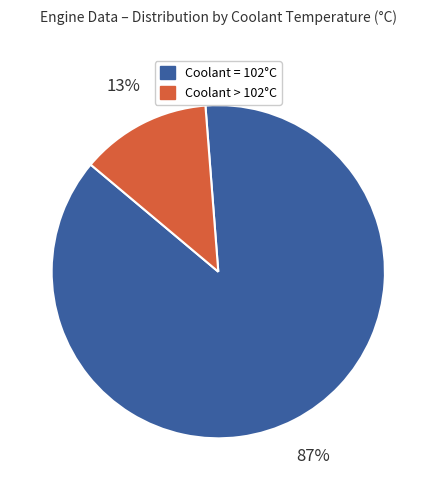

To the nearest percent, what is the average slice percentage?

50%